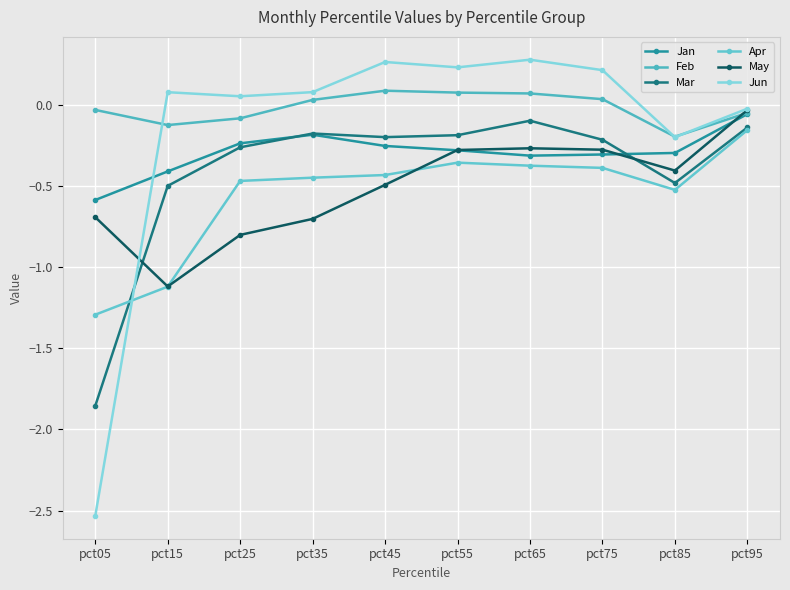

Does the chart display data point markers on the line(s)?

Yes